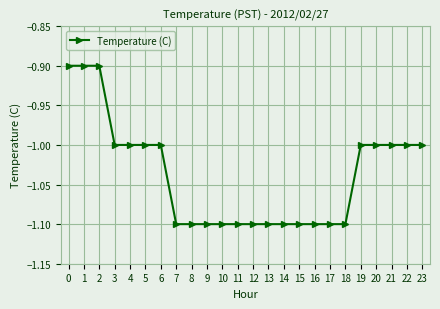

How many distinct data groups are displayed?

1